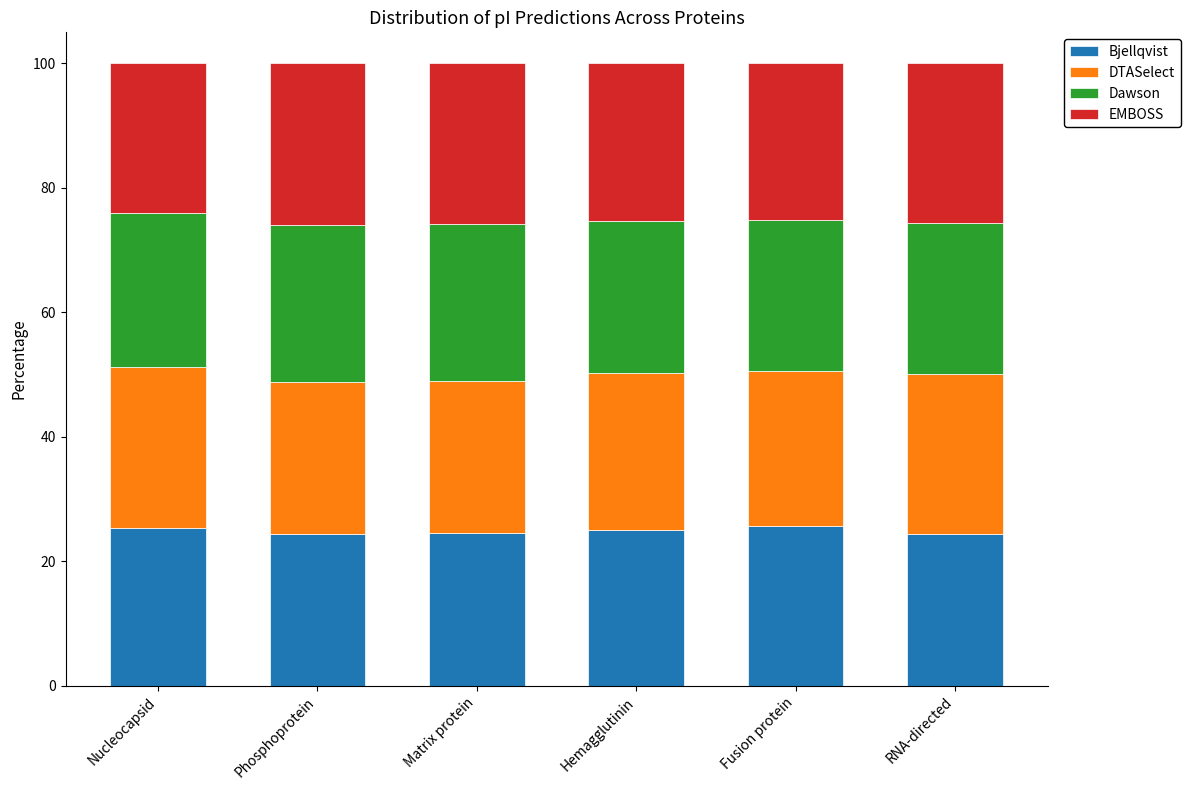

The value of Bjellqvist at Fusion protein is 45.7. True or false?

False